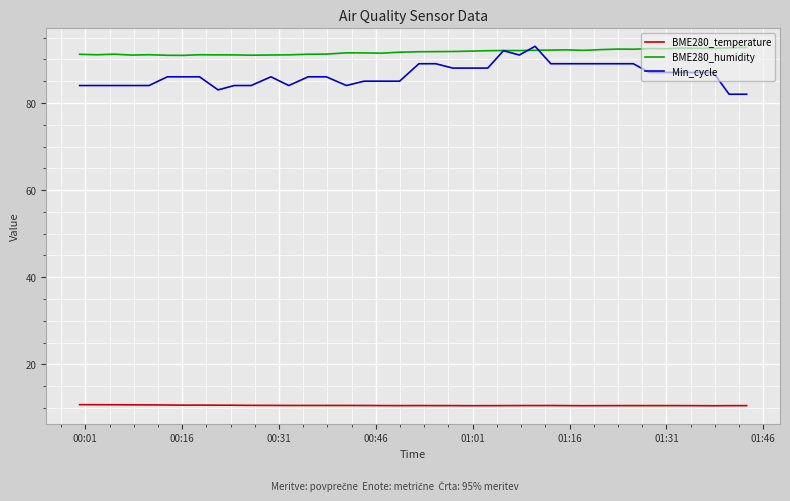

True or false: BME280_temperature and BME280_humidity cross at least once.

False